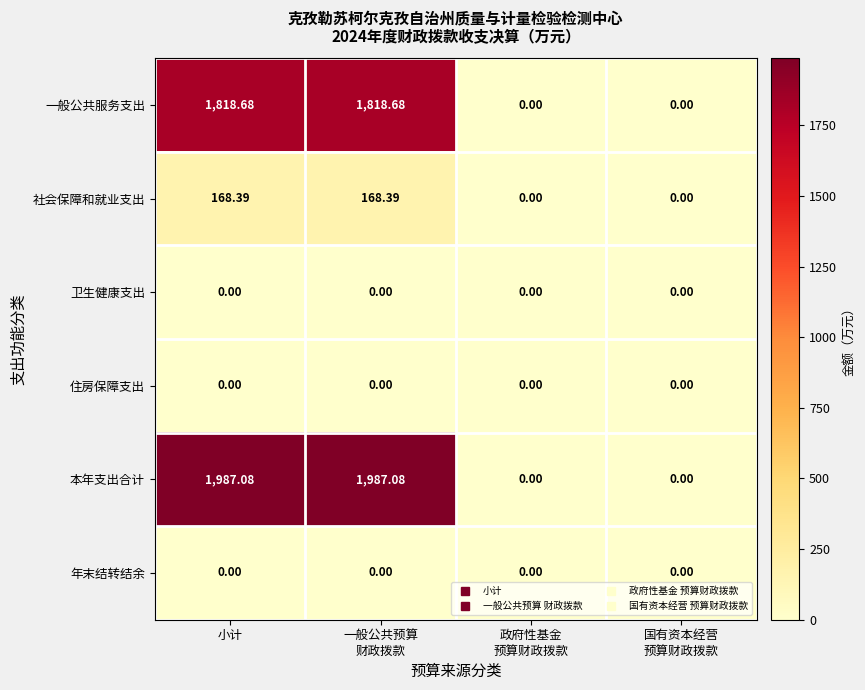

Which series has the largest total across all categories?

本年支出合计